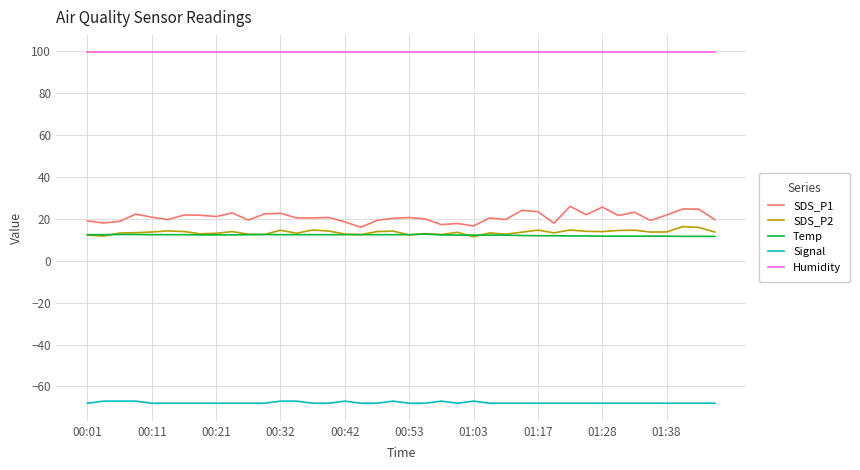

Which series has the largest range (max minus min)?

SDS_P1